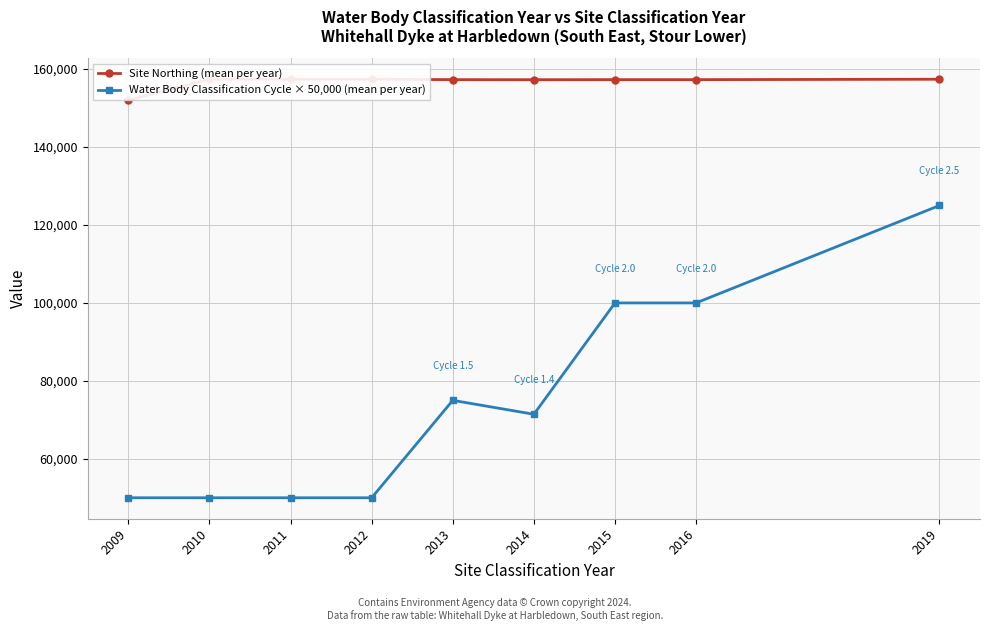

True or false: Site Northing (mean per year) has a value of 157400.0 at 2011.

True